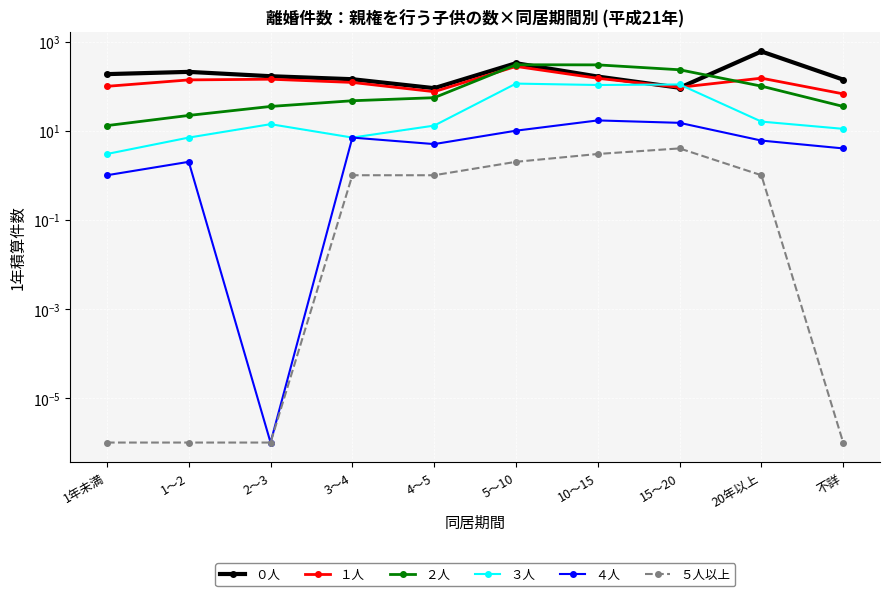

How many data points in ５人以上 are above 1?

3